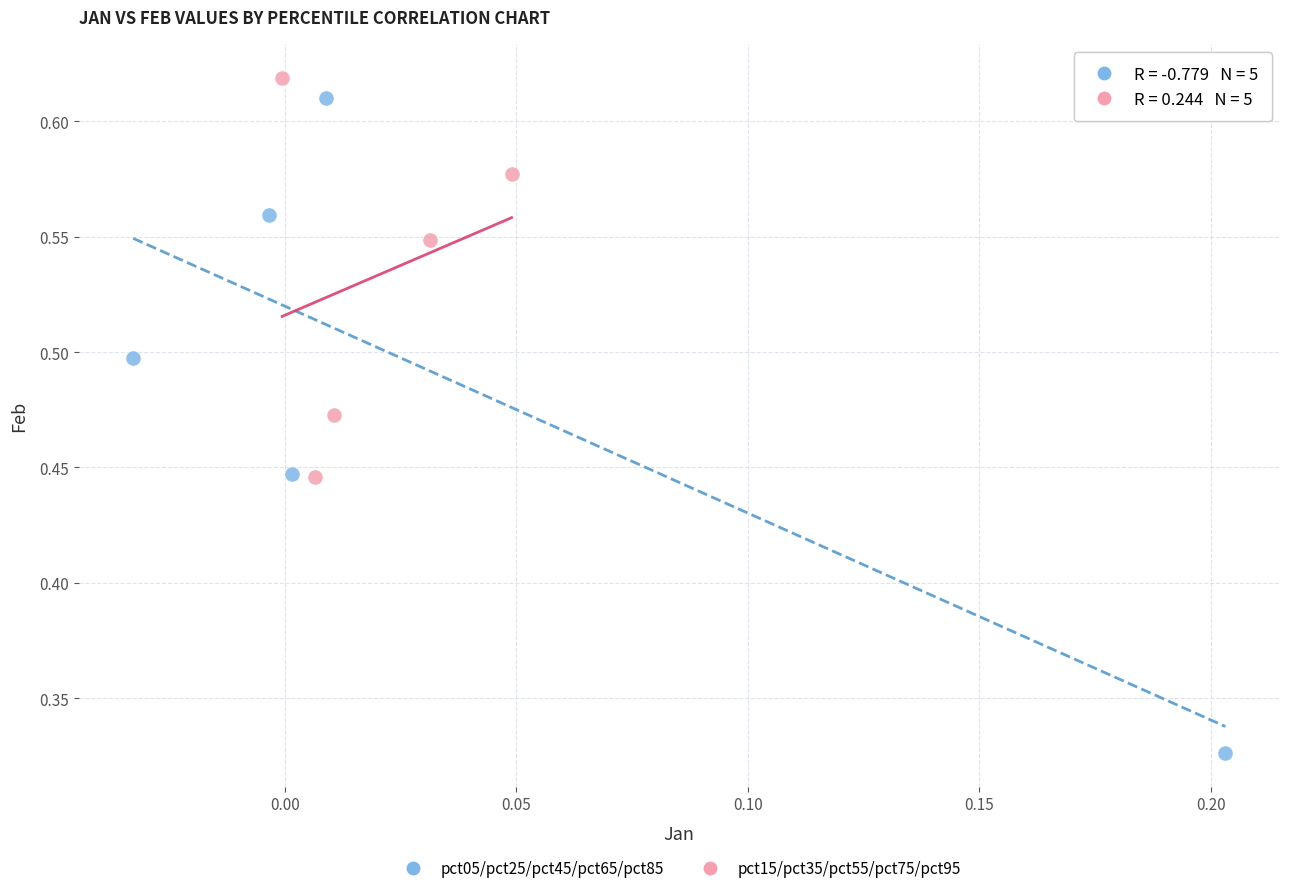

What are all the series names shown in the legend?

pct05/pct25/pct45/pct65/pct85, pct15/pct35/pct55/pct75/pct95